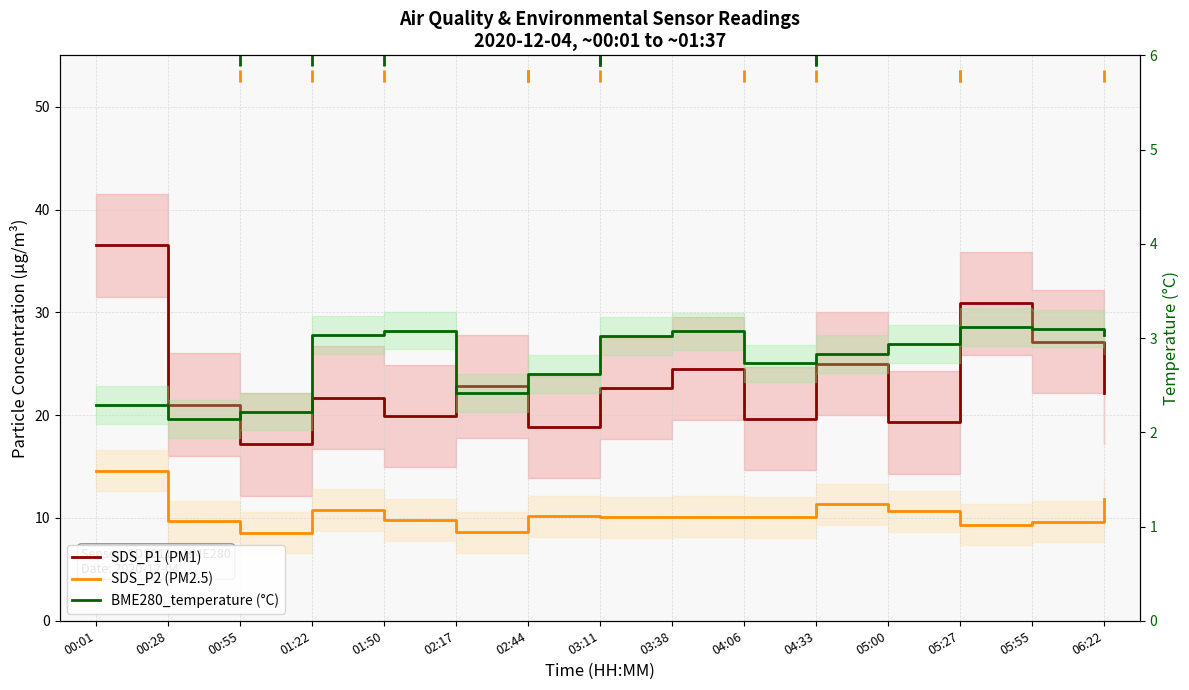

Where does the SDS_P1 (PM1) series first go above 22?

00:01